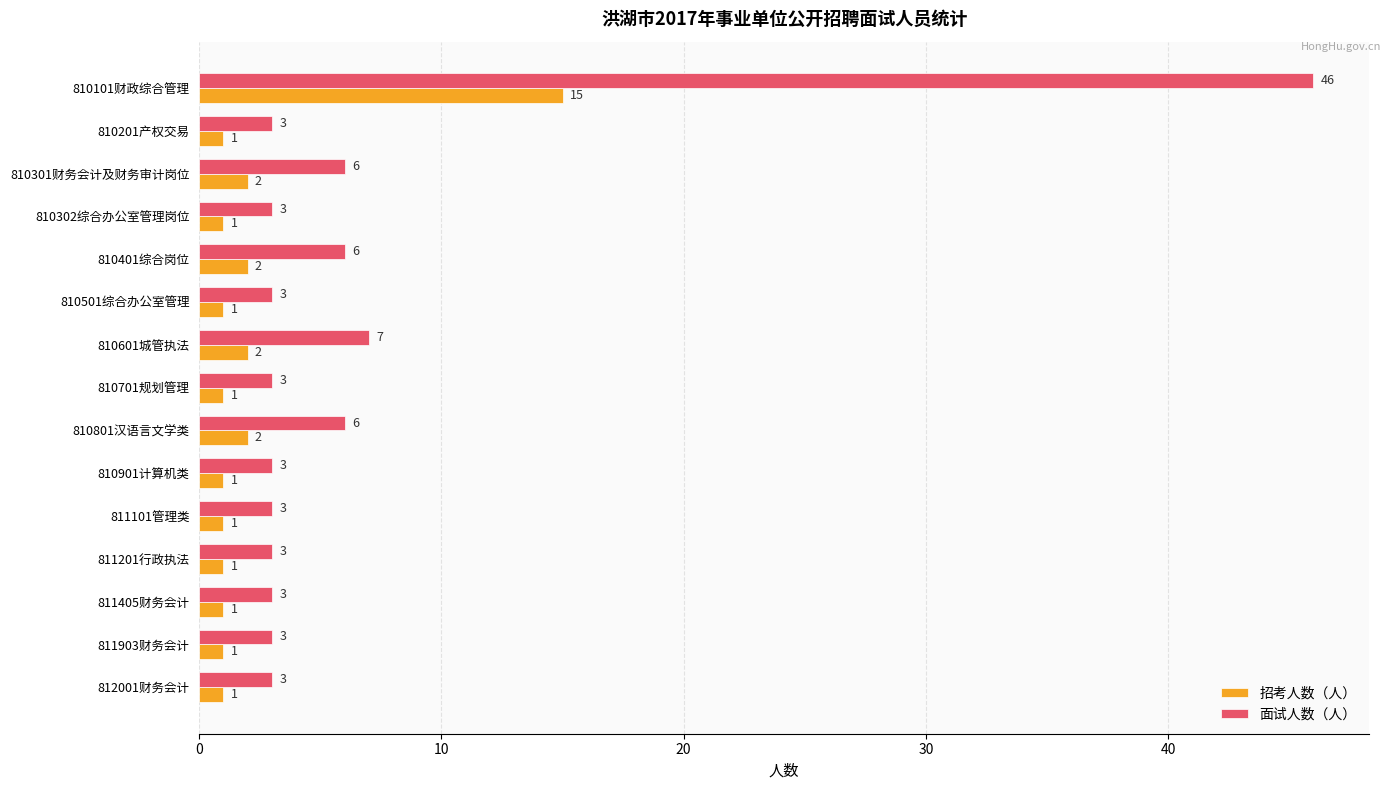

What is the sum of all 面试人数（人） values?

101